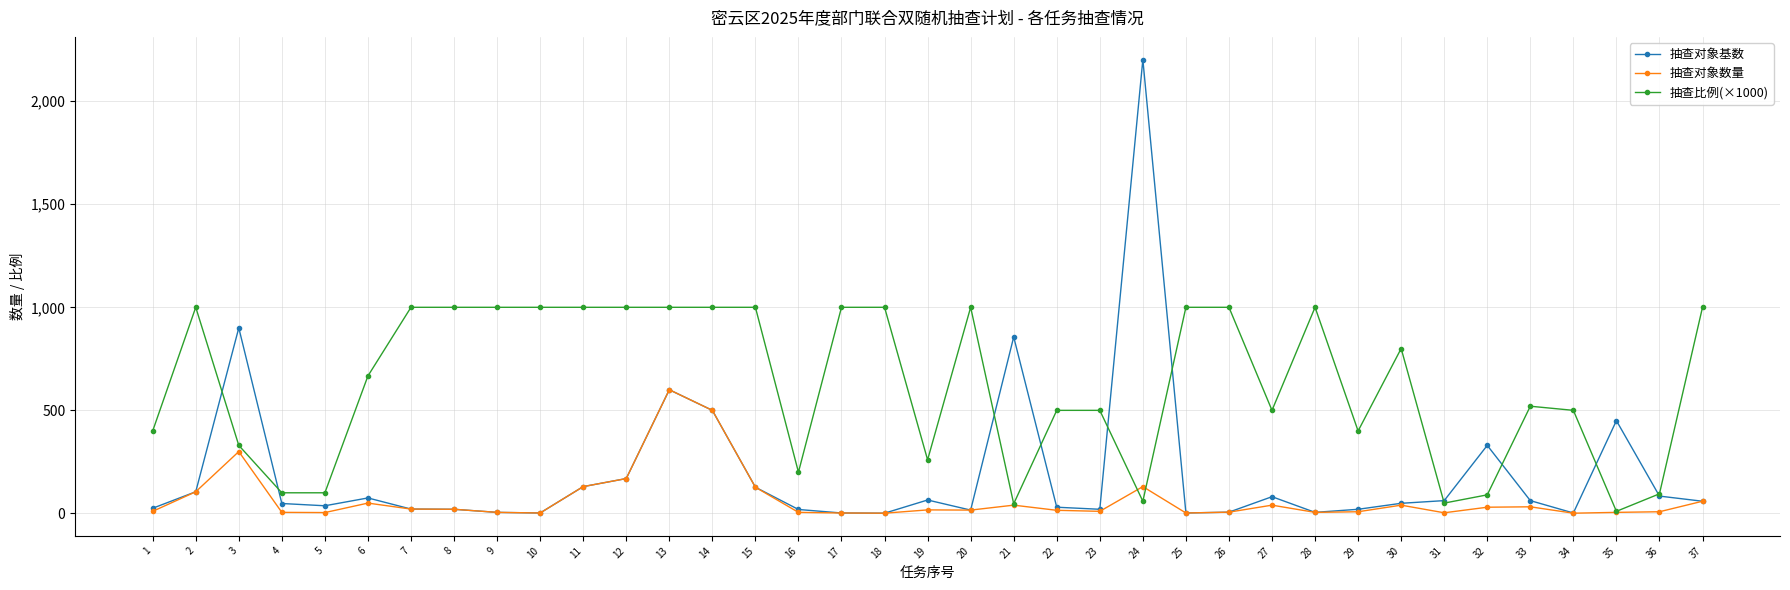

What are all the series names shown in the legend?

抽查对象基数, 抽查对象数量, 抽查比例(×1000)